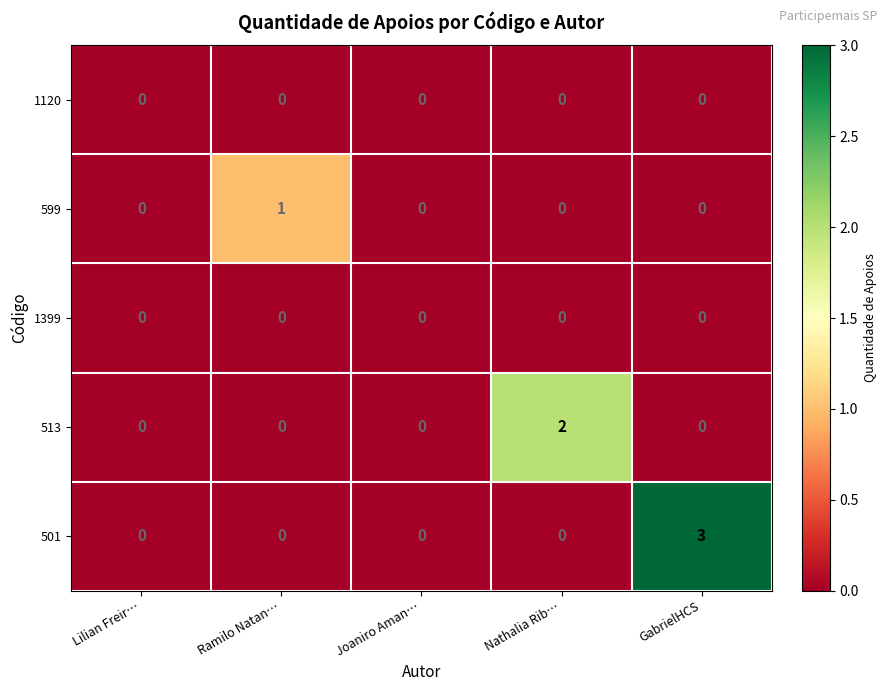

What is the highest value of the 501 series?

3